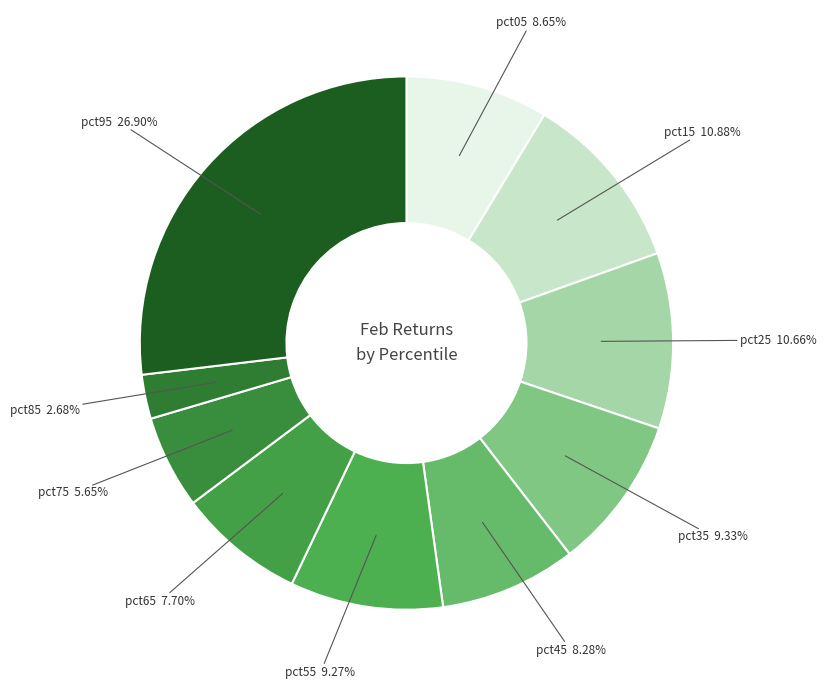

Count the number of slices in the pie.

10